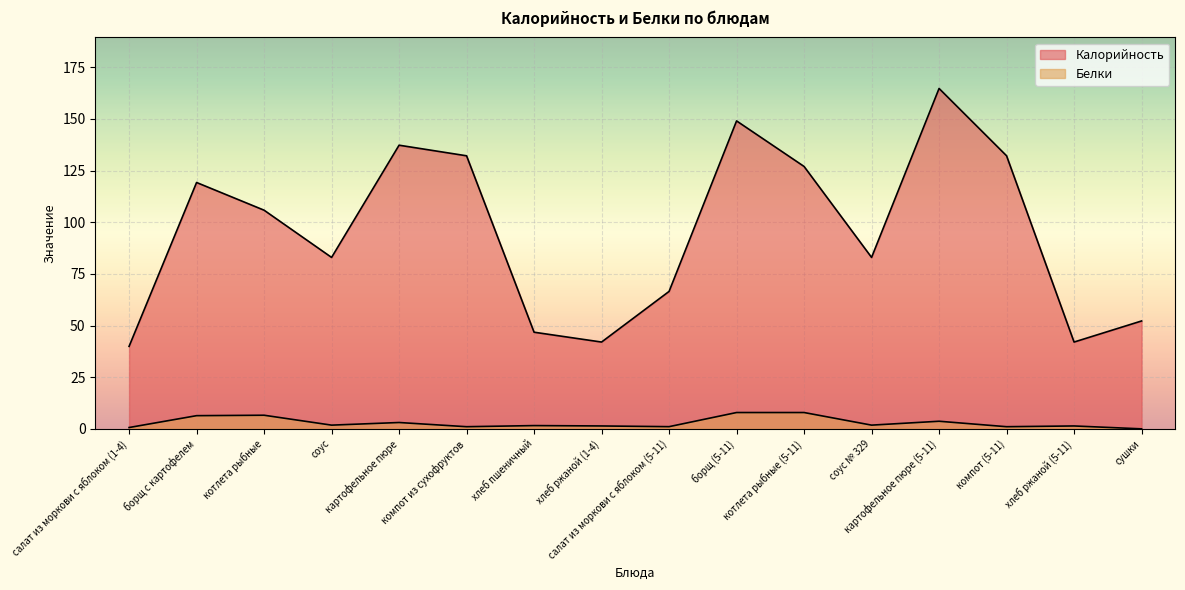

At соус, list the series in order from largest to smallest.

Калорийность, Белки